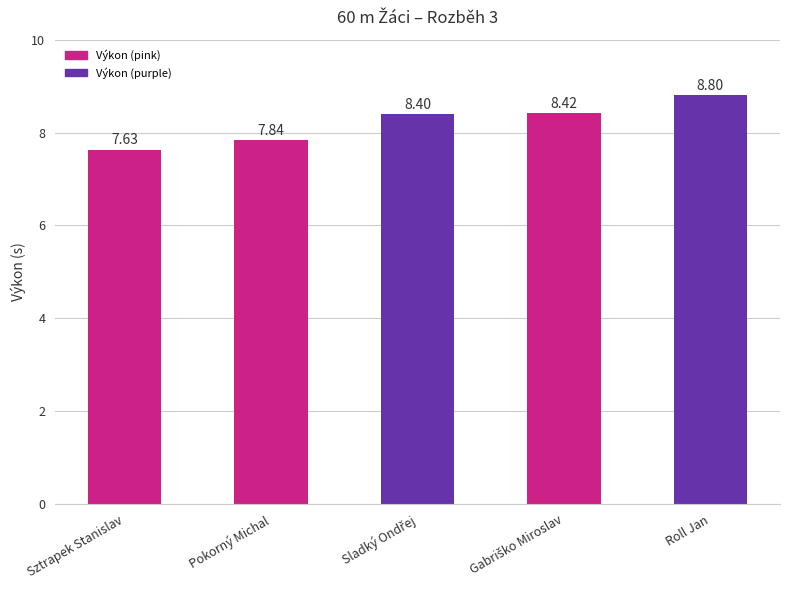

What is the greatest value displayed?

8.8